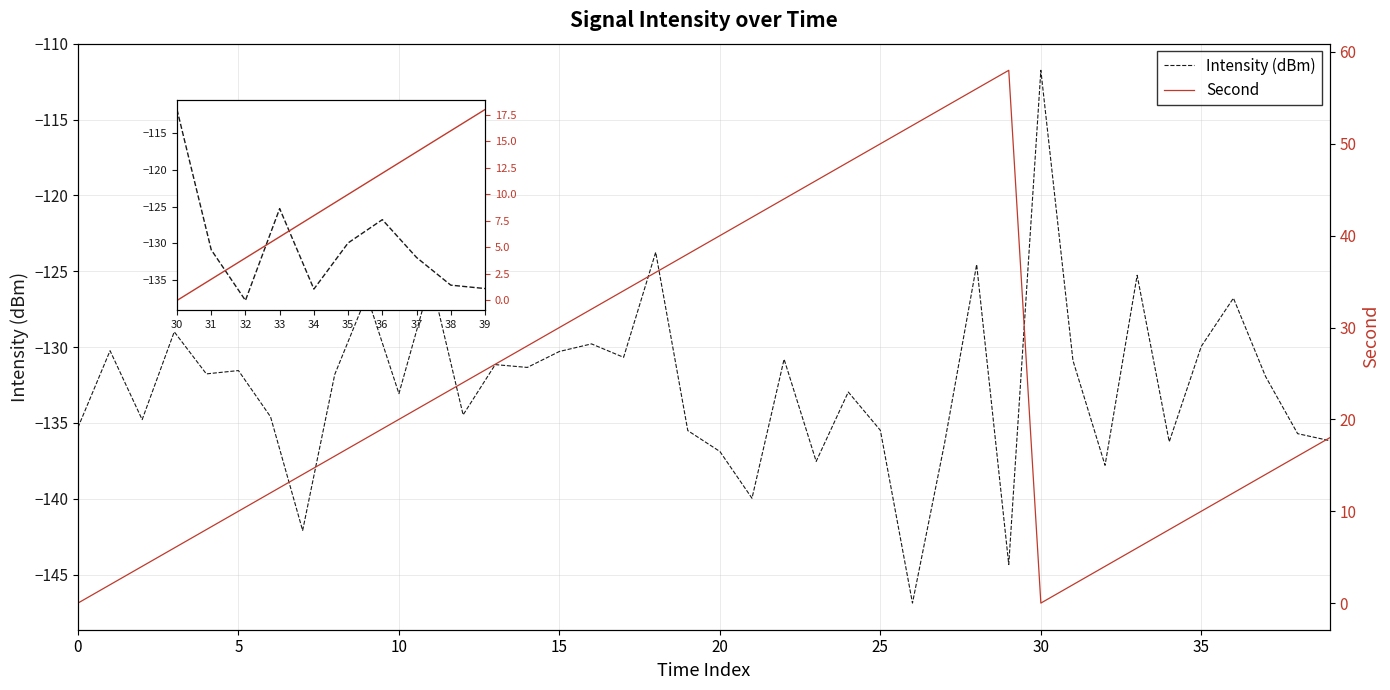

True or false: Second has a value of 18.0 at 39.

True